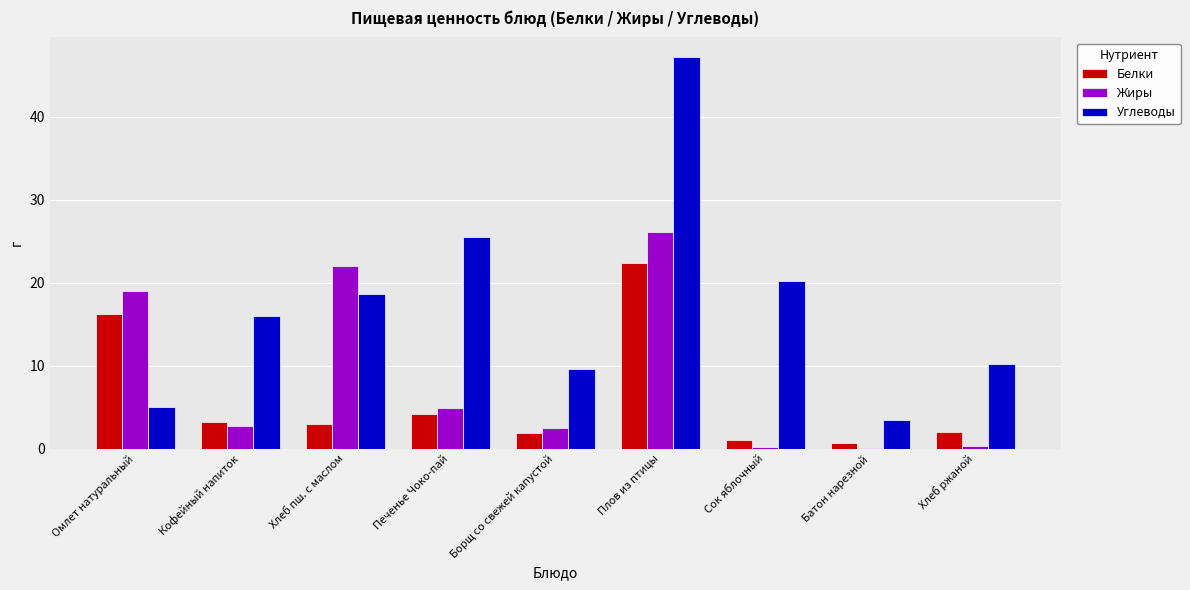

How many categories are shown in the chart?

9